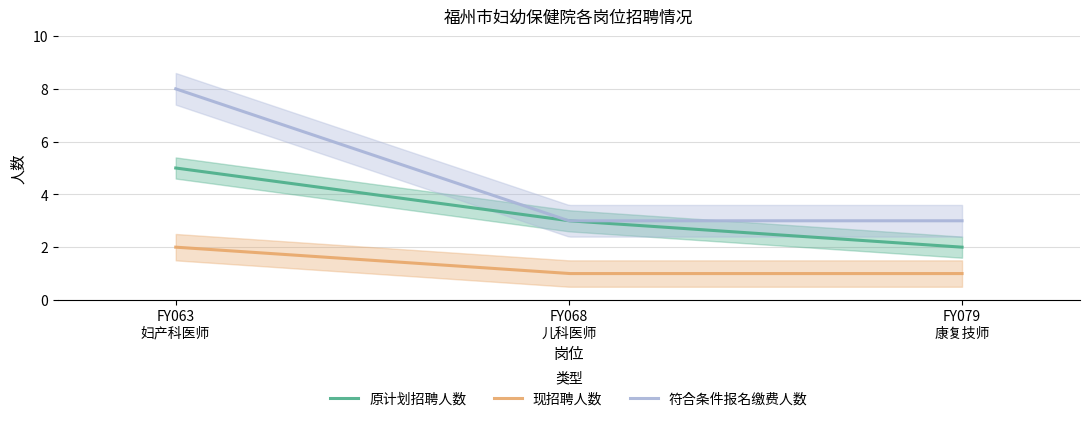

List the series in order of their overall mean, highest first.

符合条件报名缴费人数, 原计划招聘人数, 现招聘人数